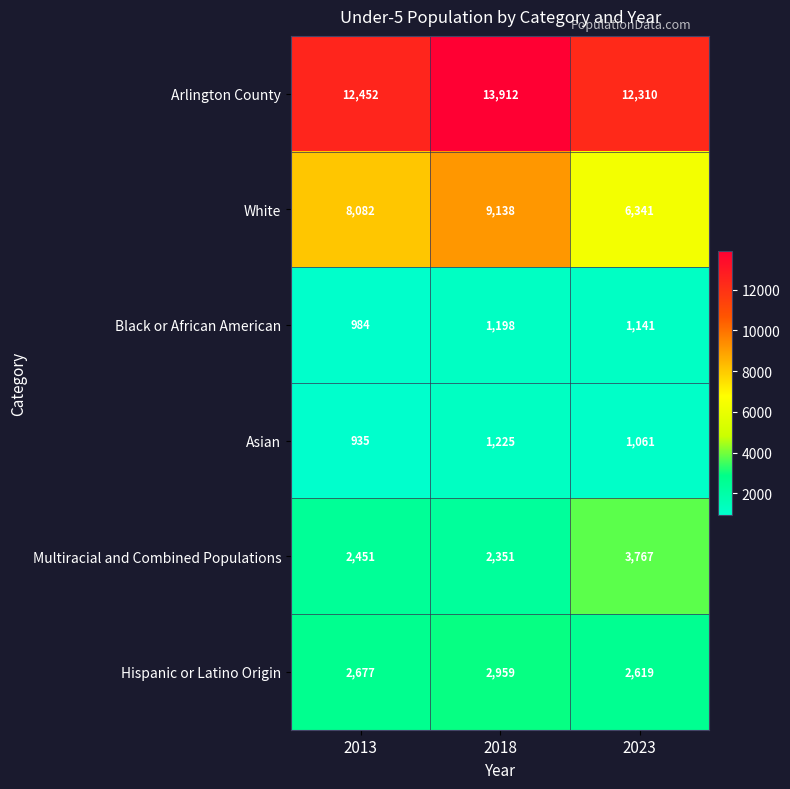

The value of Hispanic or Latino Origin at 2018 is 696. True or false?

False